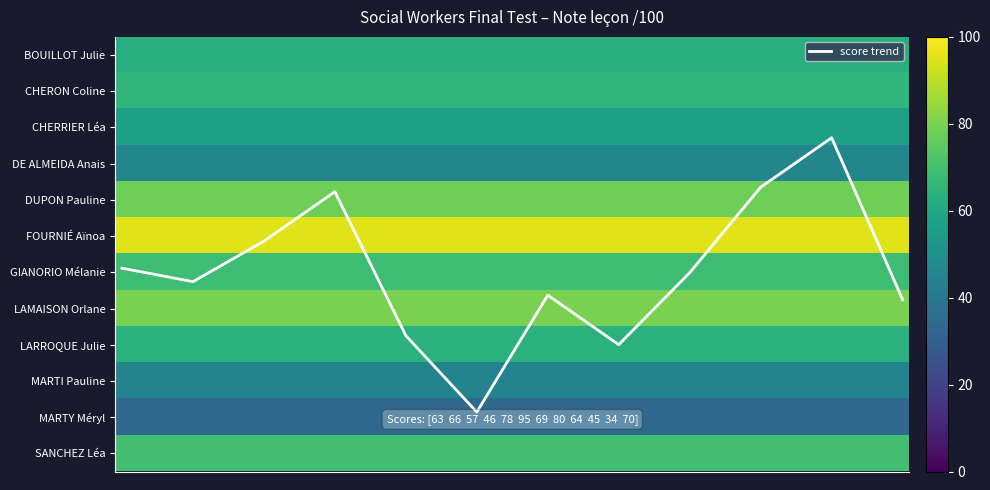

Does the chart display data point markers on the line(s)?

No